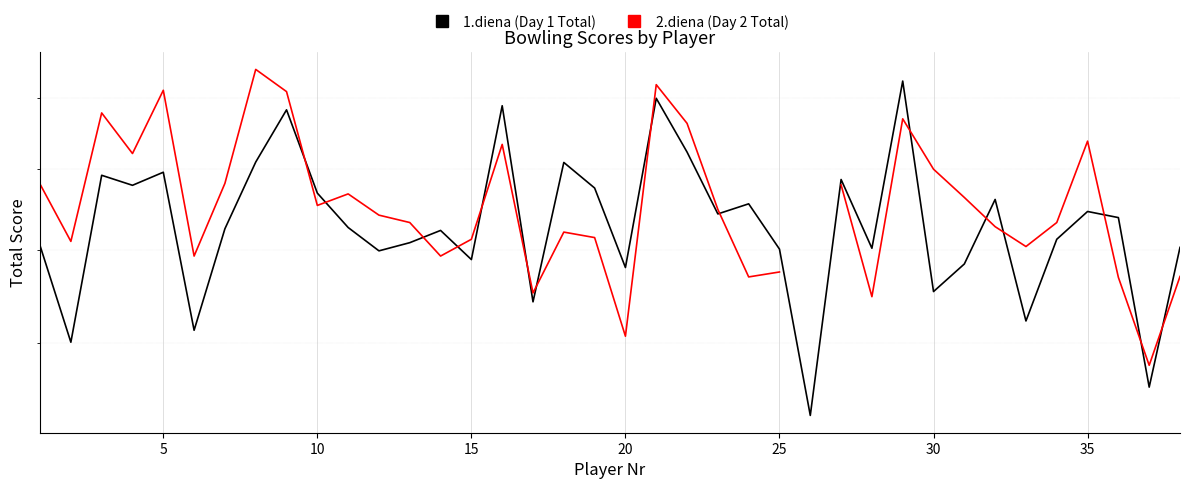

True or false: 1.diena (Day 1 Total) and 2.diena (Day 2 Total) intersect in this chart.

True